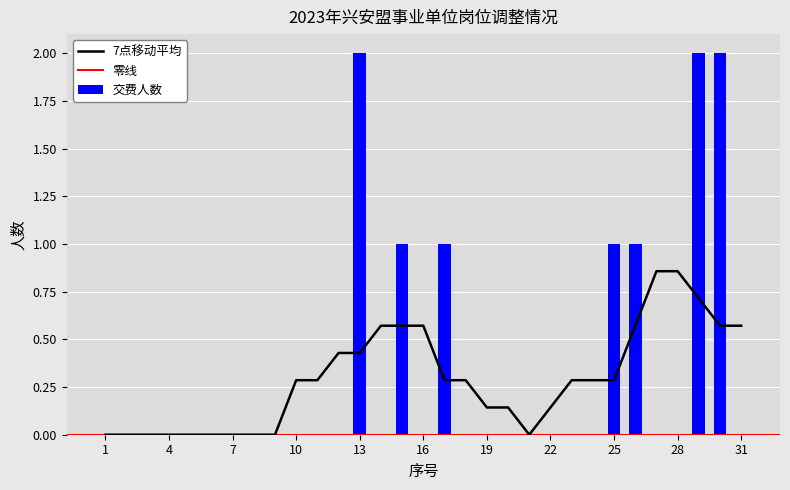

At which label is 交费人数 closest to 1?

15